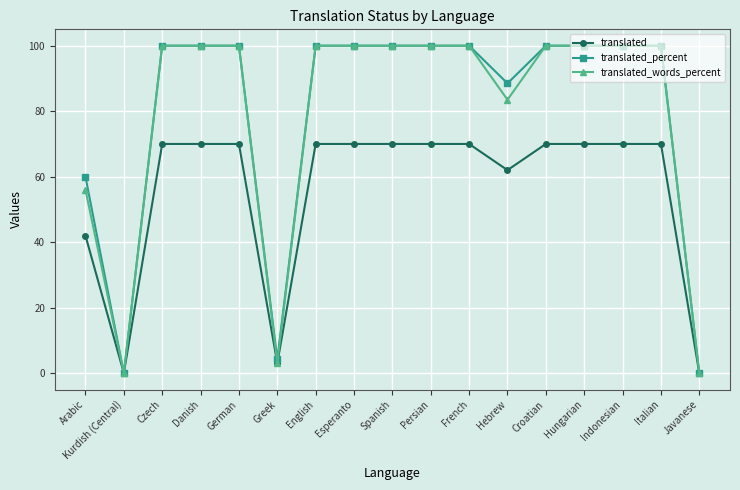

How many series are shown in this chart?

3